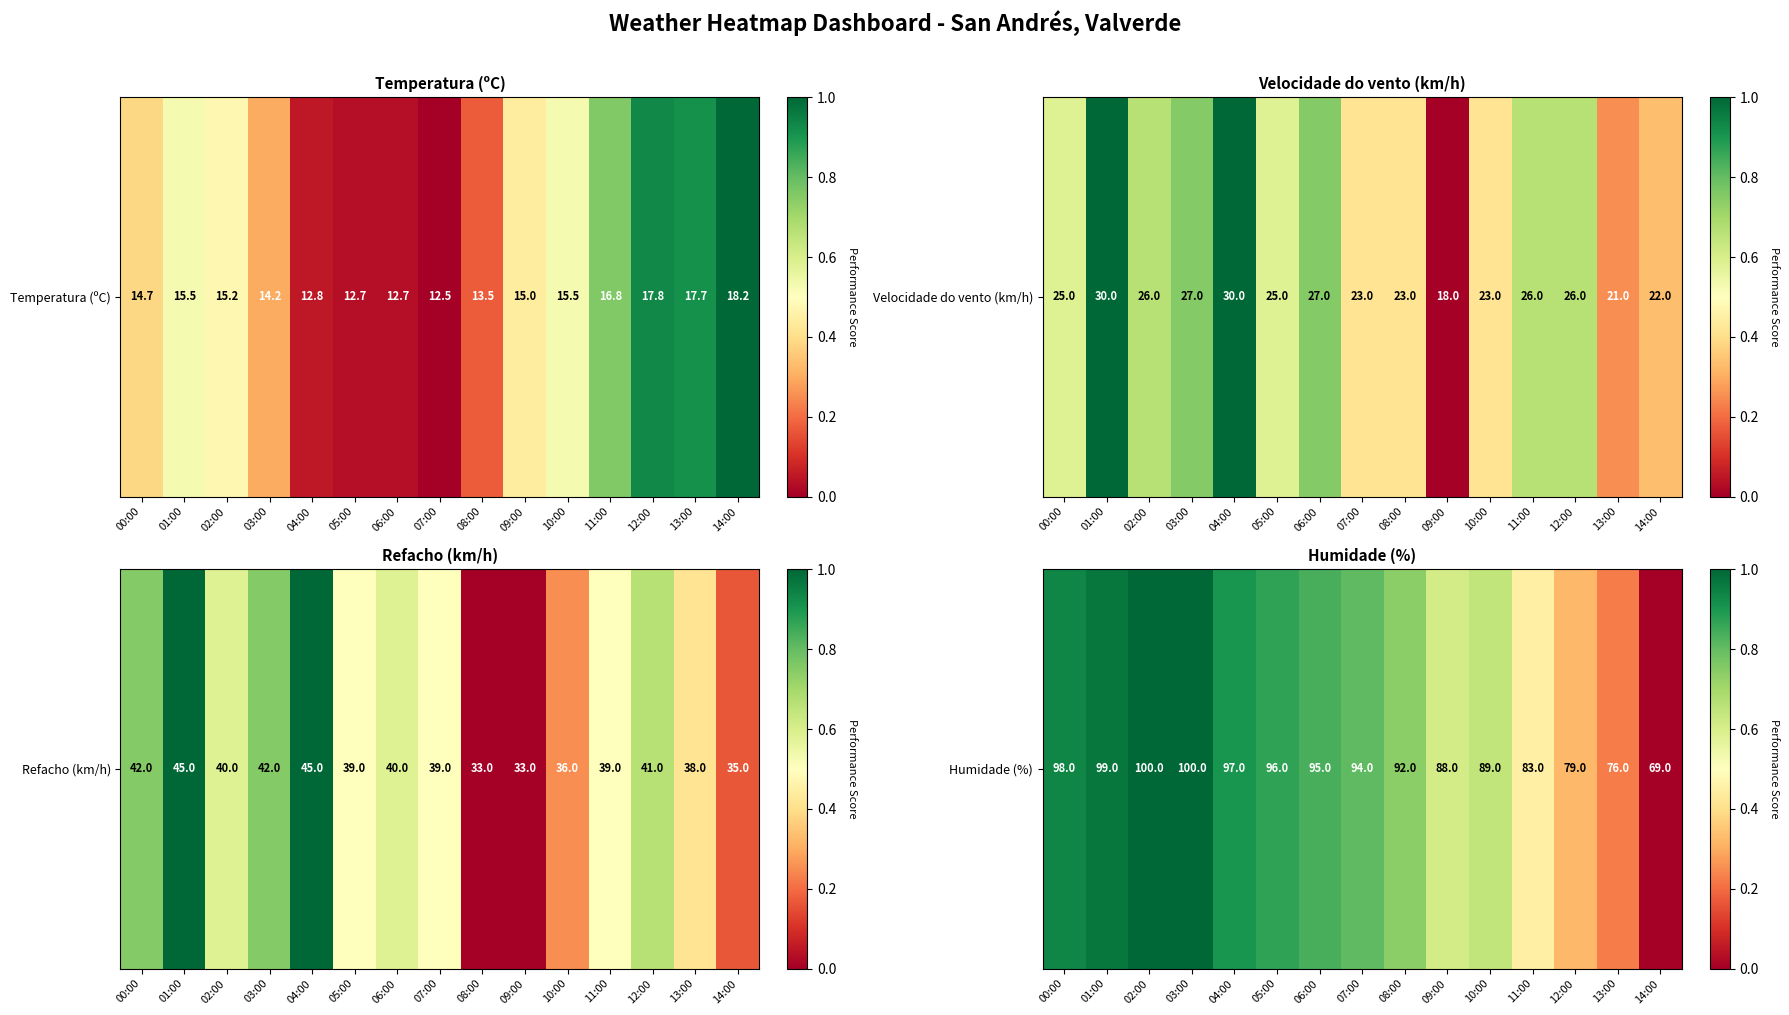

Which has a higher value, 09:00 or 04:00?

04:00